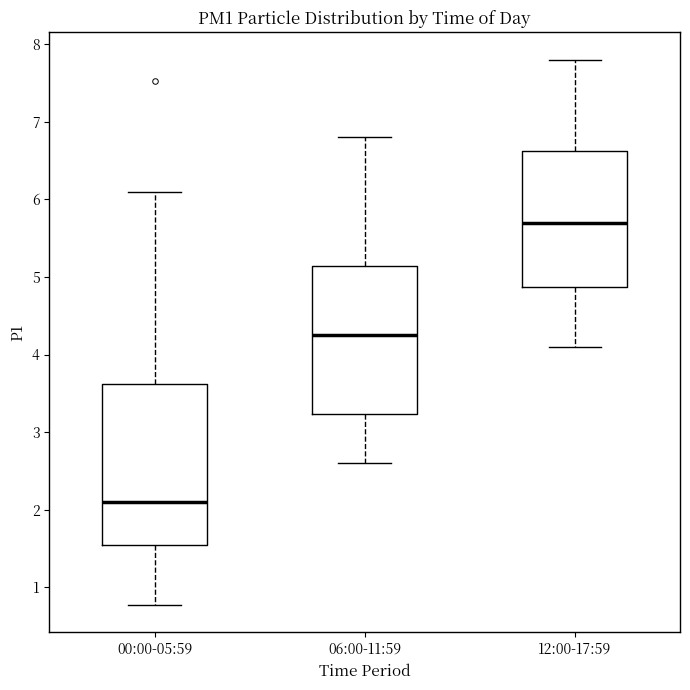

Reading left to right, transcribe this box plot: for each box, give where its median line is, the range the box spans, and where its two whiskers end, as read against the y-axis. The values are not printed on the chart, so give them approximately, as read against the axis.

00:00-05:59: median 2.1, box 1.5 to 3.6, whiskers 0.8 to 6.1
06:00-11:59: median 4.3, box 3.2 to 5.1, whiskers 2.6 to 6.8
12:00-17:59: median 5.7, box 4.9 to 6.6, whiskers 4.1 to 7.8